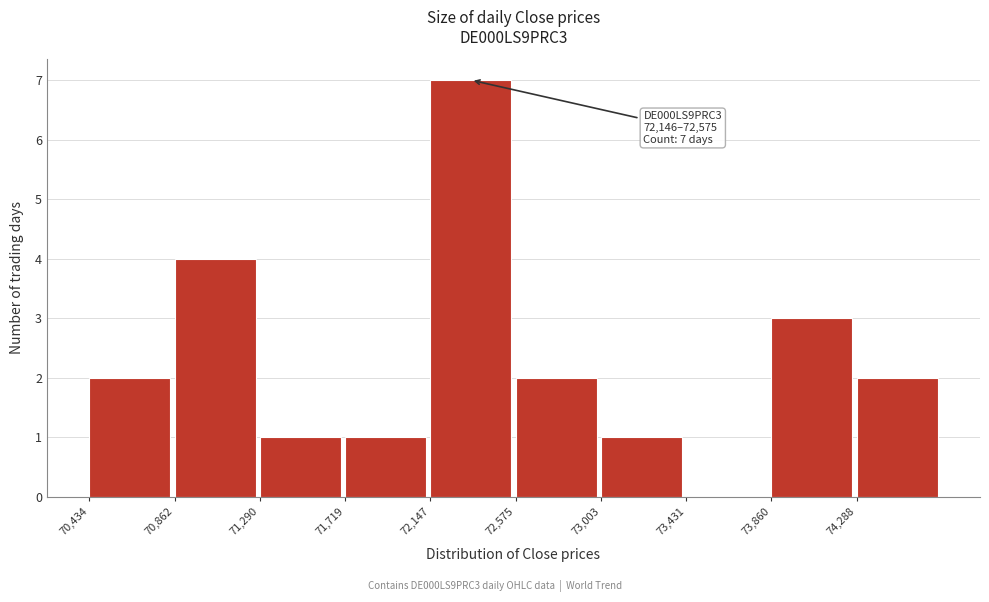

Over which range of the x-axis is the bar tallest?

72150 to 72600